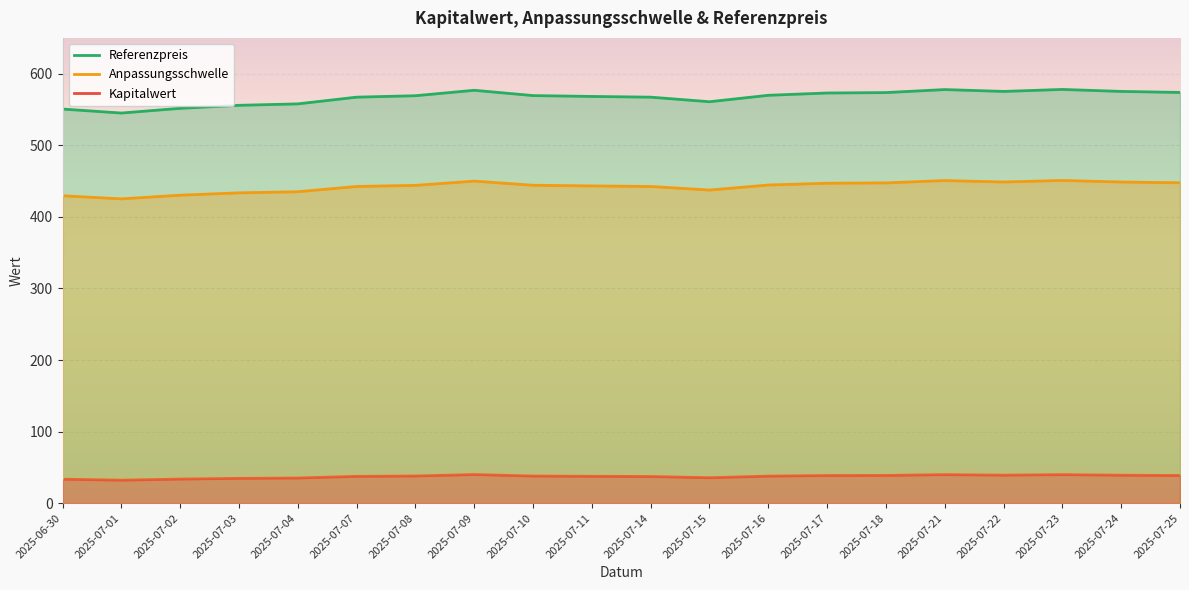

Which series has the largest total across all categories?

Referenzpreis